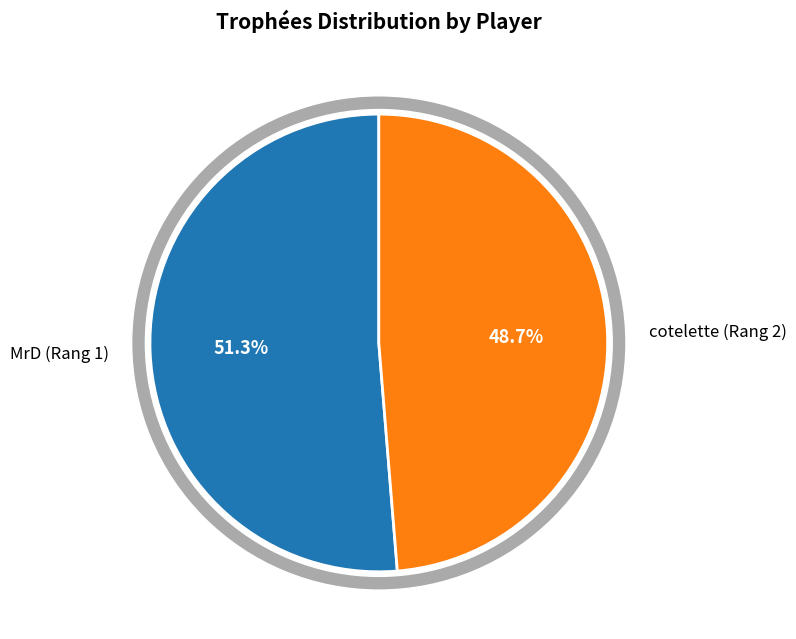

To the nearest percent, what is the difference between the largest and smallest slice percentages?

3%